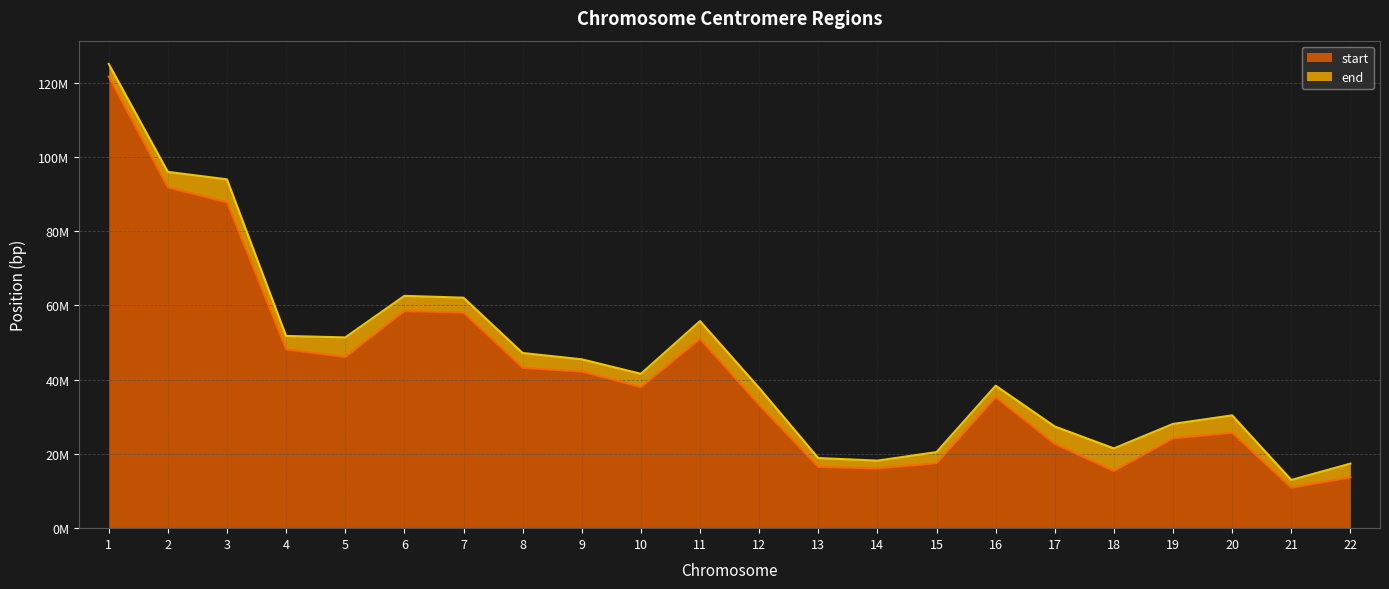

True or false: start has a value of 14561608 at 21.

False